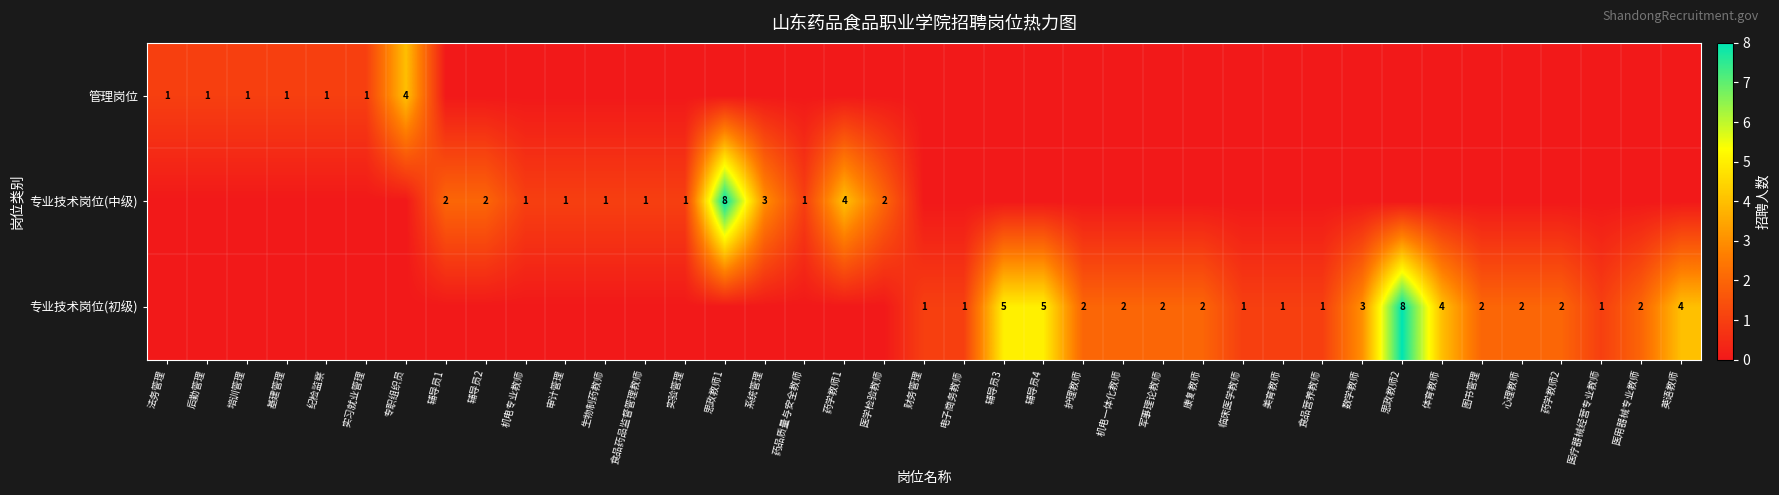

What is the maximum value shown in the chart?

8